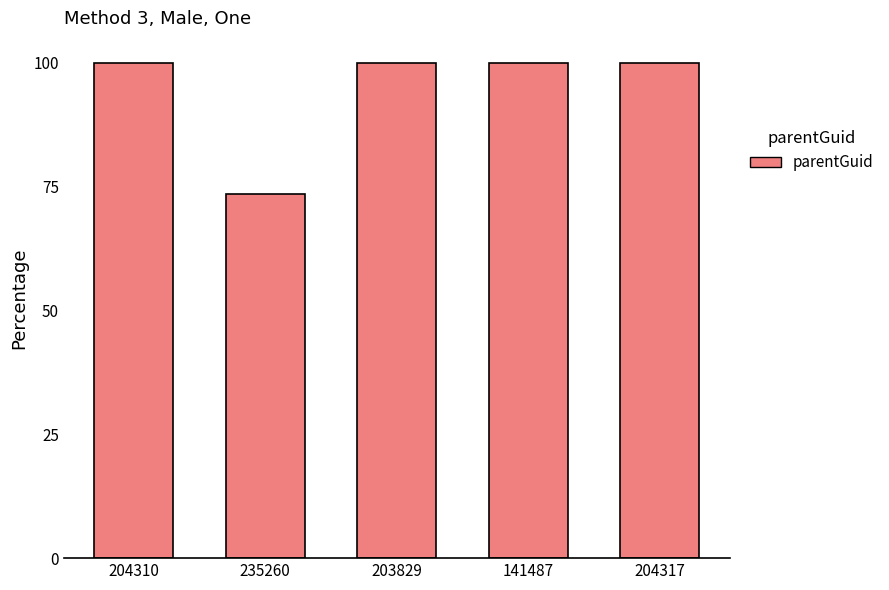

Reading right to left, list all the values displayed in this chart.

204317=100.0	141487=100.0	203829=100.0	235260=73.4	204310=100.0